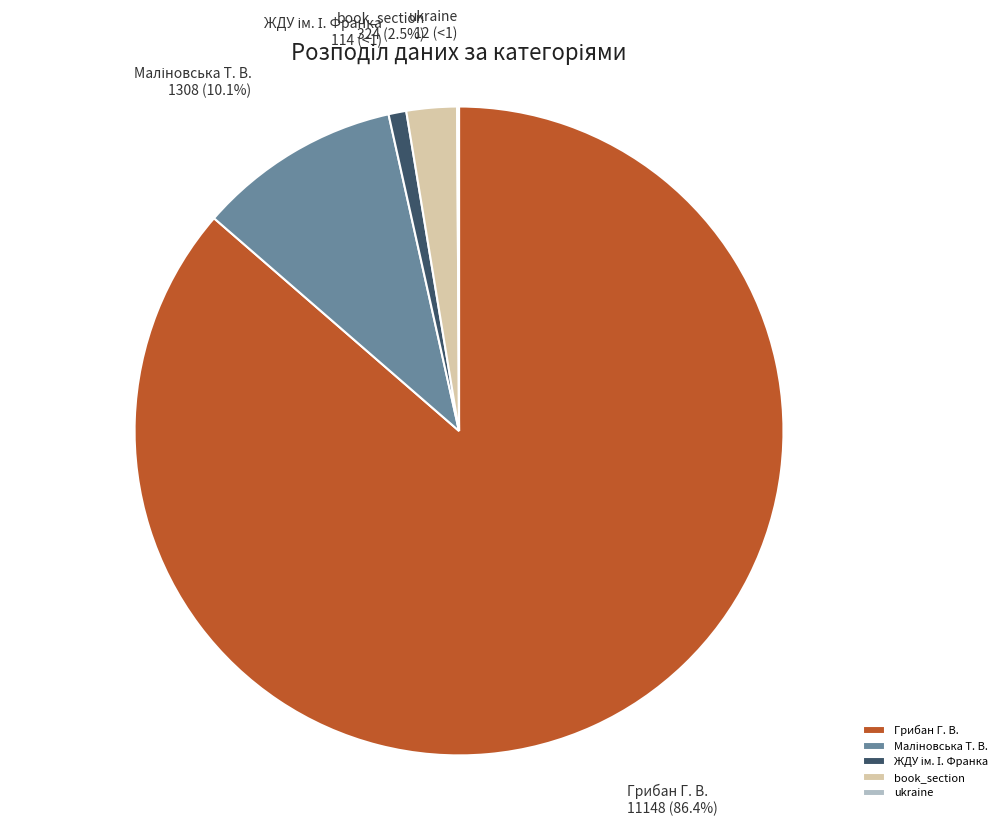

What percentage do book_section and Грибан Г. В. together represent?

88.9%